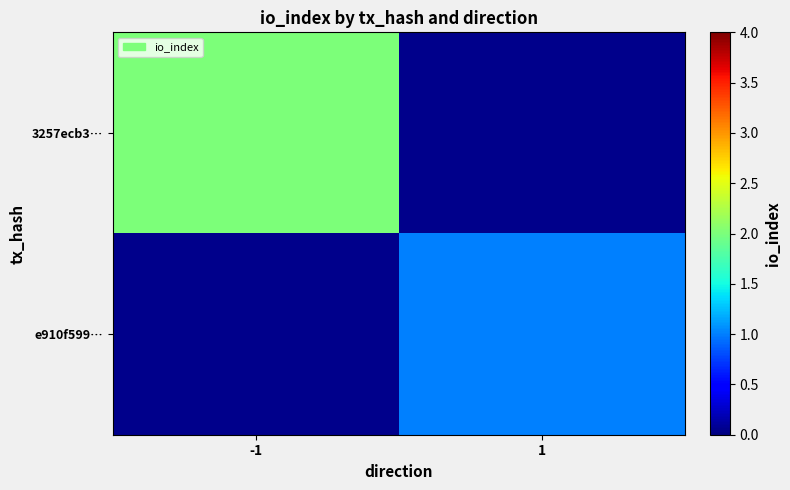

Is the value of 3257ecb3… at -1 greater than the value of e910f599… at 1?

Yes